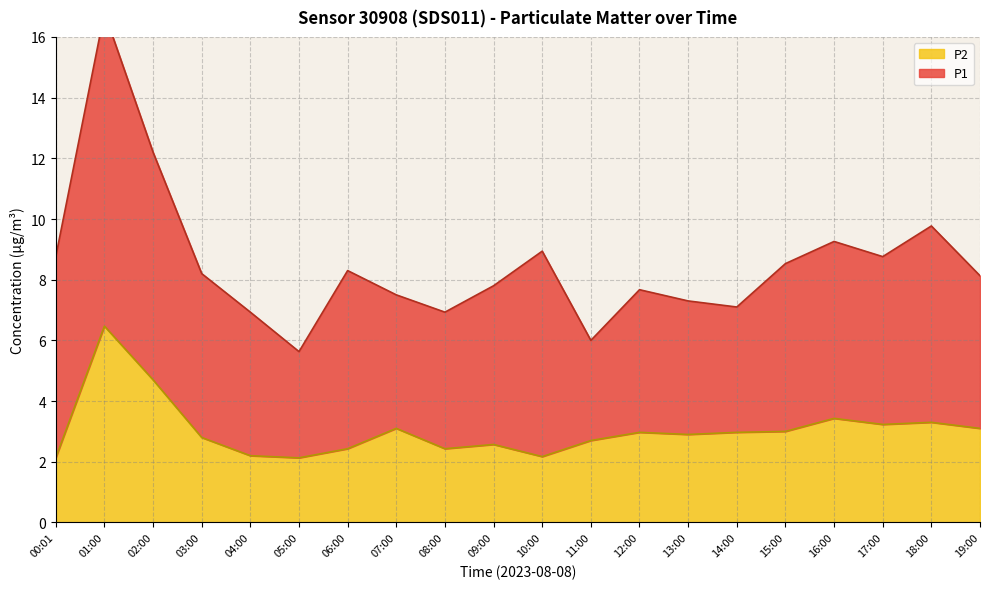

What is the change in value from 01:00 to 08:00?

-4.0